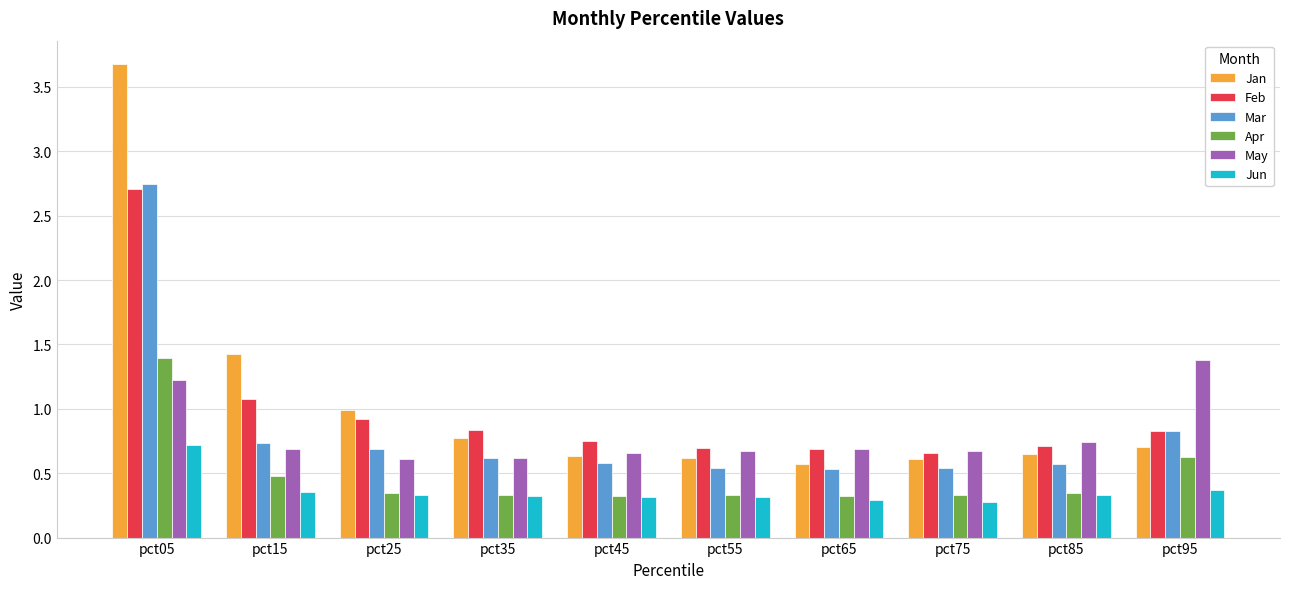

At which category is the sum across all series the highest?

pct05